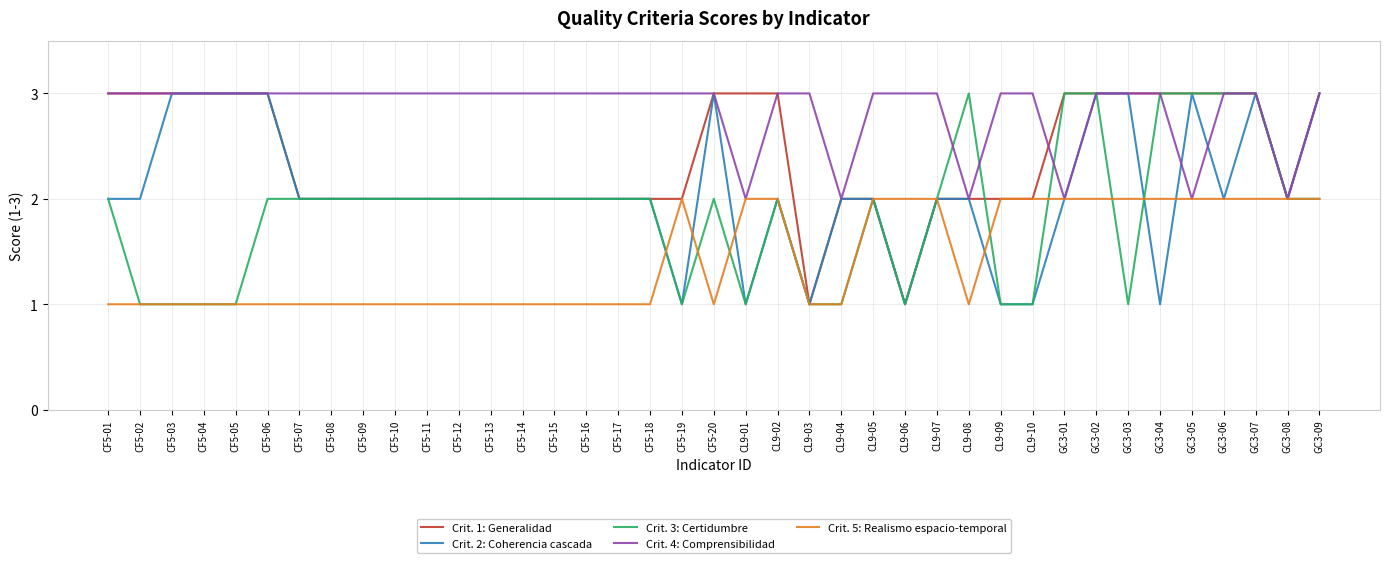

What is the difference between the maximum and second lowest values in the Crit. 2: Coherencia cascada series?

2